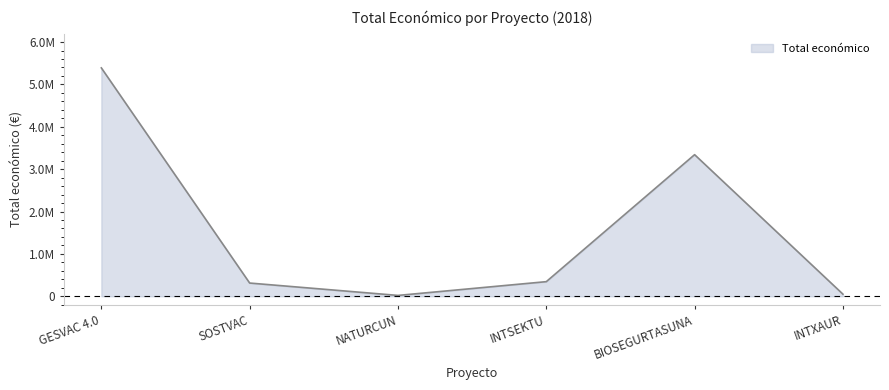

Which category has the lowest value across all series?

NATURCUN